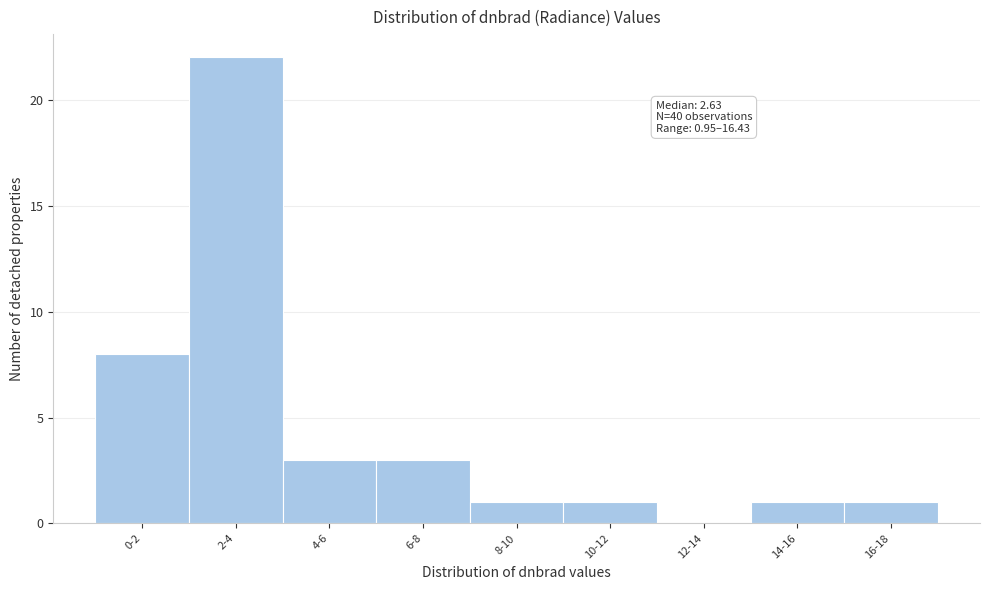

Reading left to right, extract all data points from this chart.

0-2=8	2-4=22	4-6=3	6-8=3	8-10=1	10-12=1	12-14=0	14-16=1	16-18=1